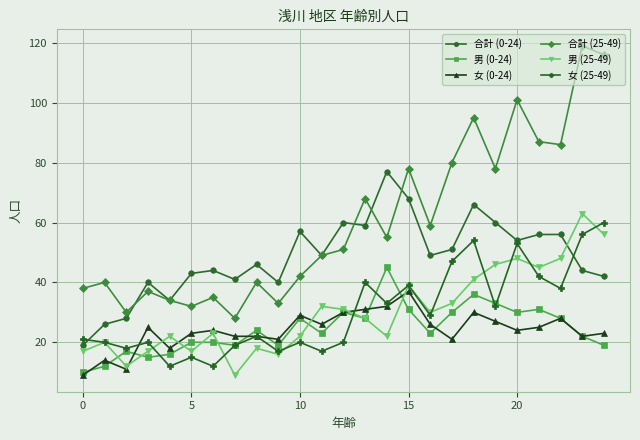

True or false: 合計 (25-49) and 男 (0-24) intersect in this chart.

False